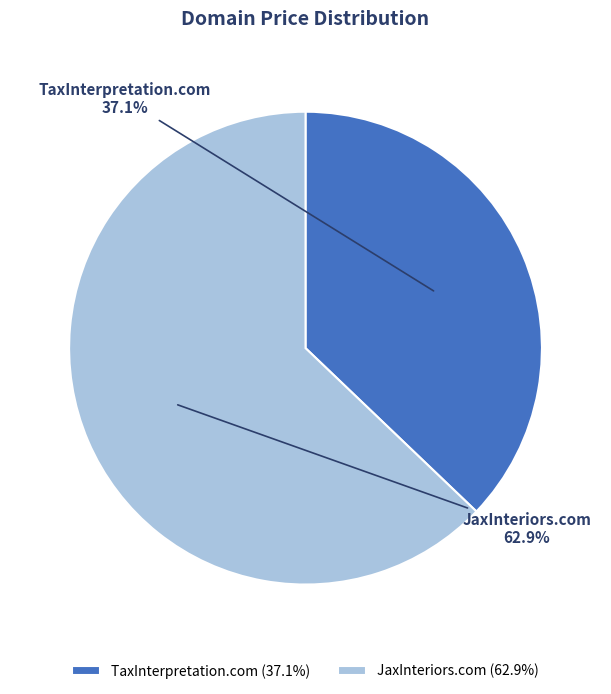

Which has a higher value, TaxInterpretation.com or JaxInteriors.com?

JaxInteriors.com